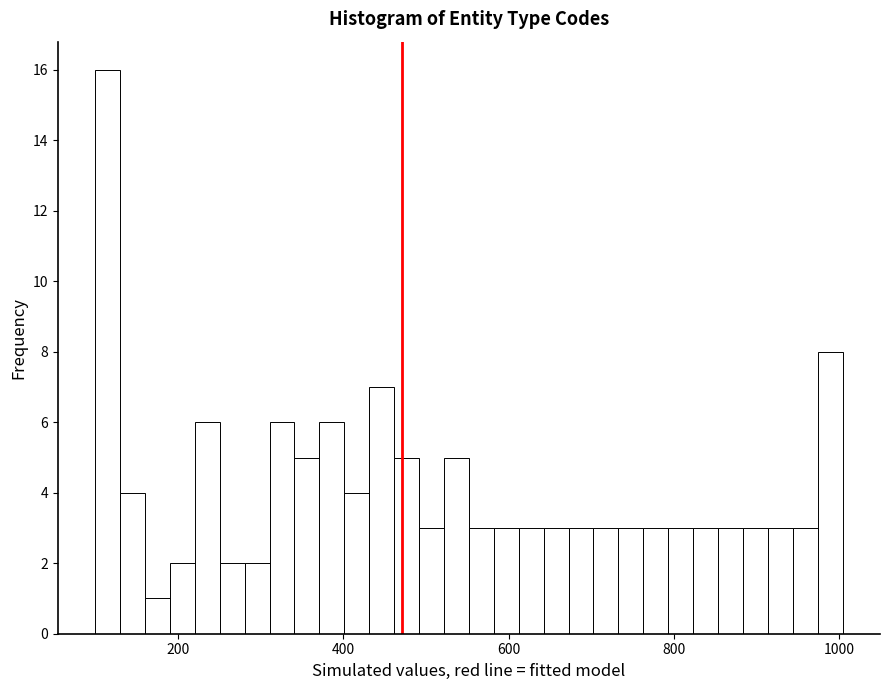

Around what value on the x-axis is the tallest bar? Give the approximate position of its centre, as read against the axis.

120